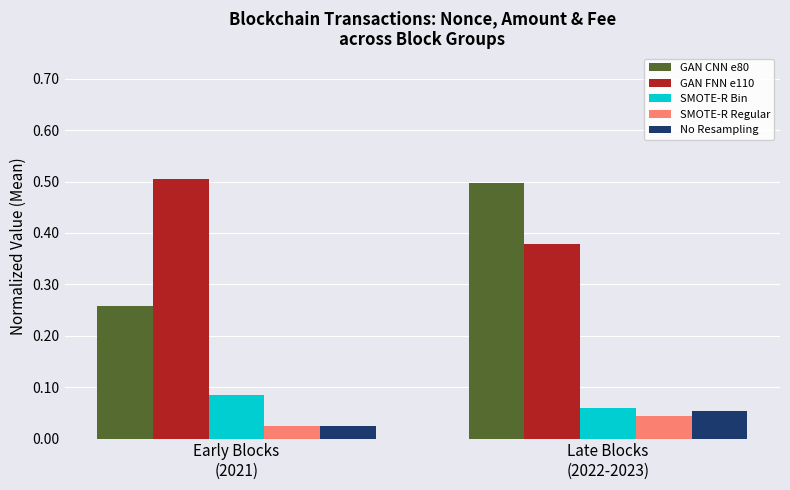

Which category has the lowest value in the GAN CNN e80 series?

Early Blocks
(2021)